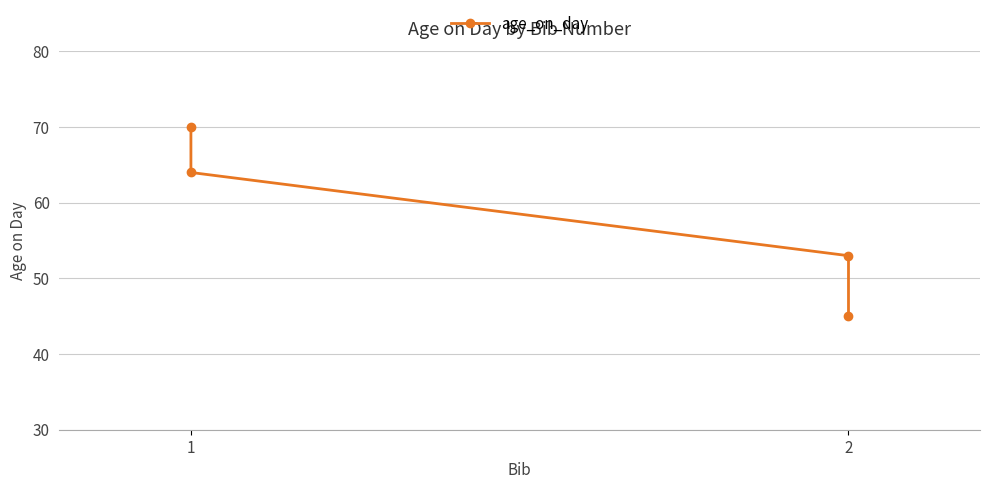

At which label is the value closest to 57?

2